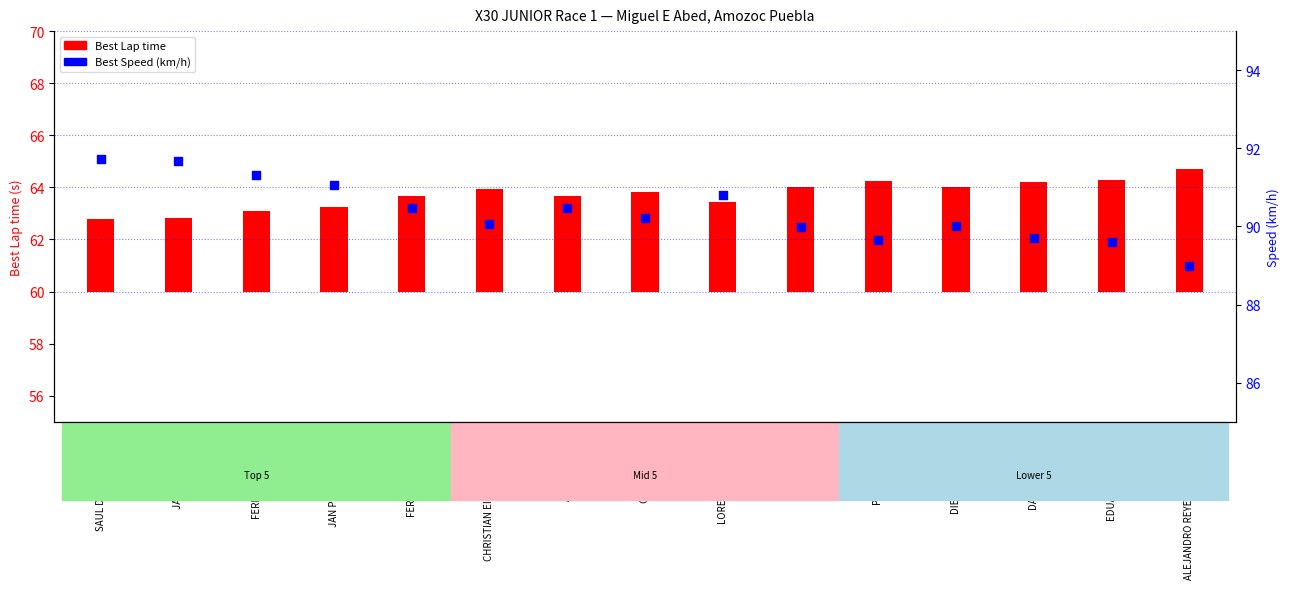

What are all the series names shown in the legend?

Best Lap time, Best Speed